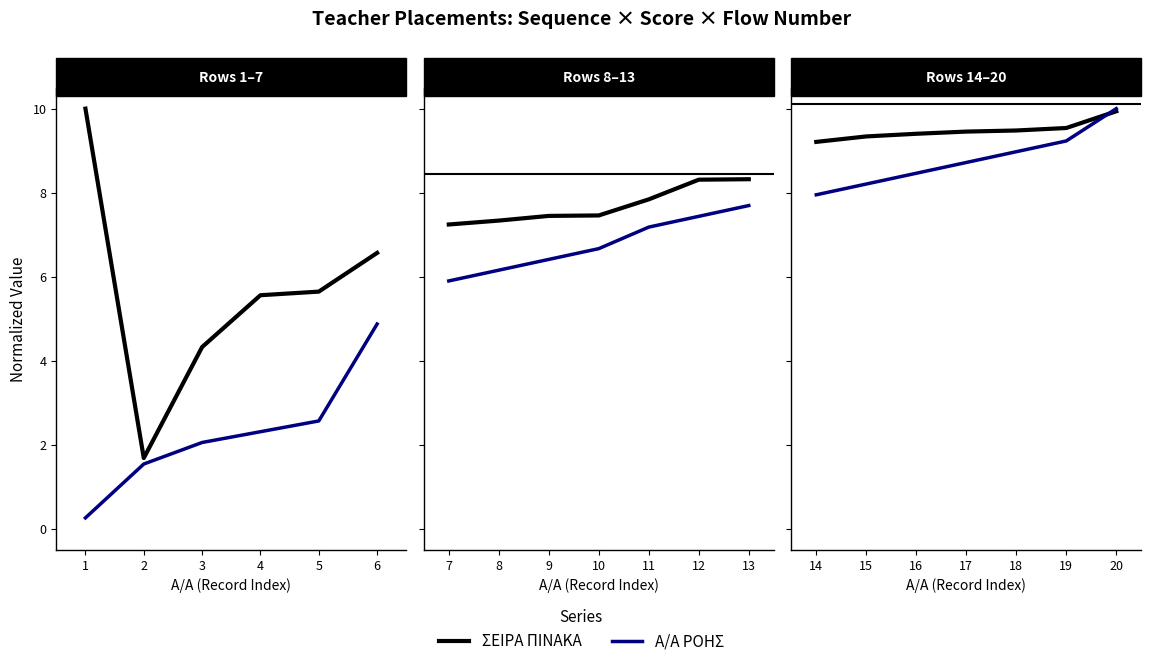

Between 2 and 5, which series saw the biggest shift?

ΣΕΙΡΑ ΠΙΝΑΚΑ